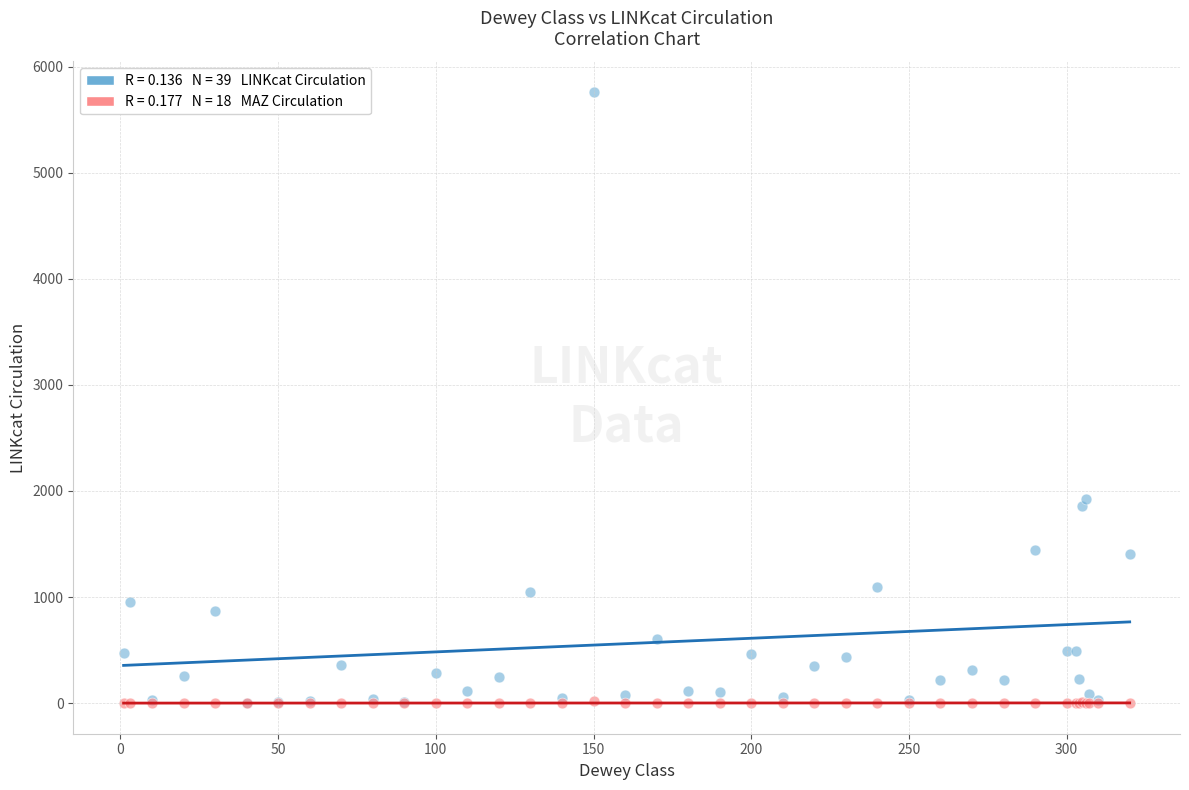

Across all series, what Y value is closest to 2880?

1926